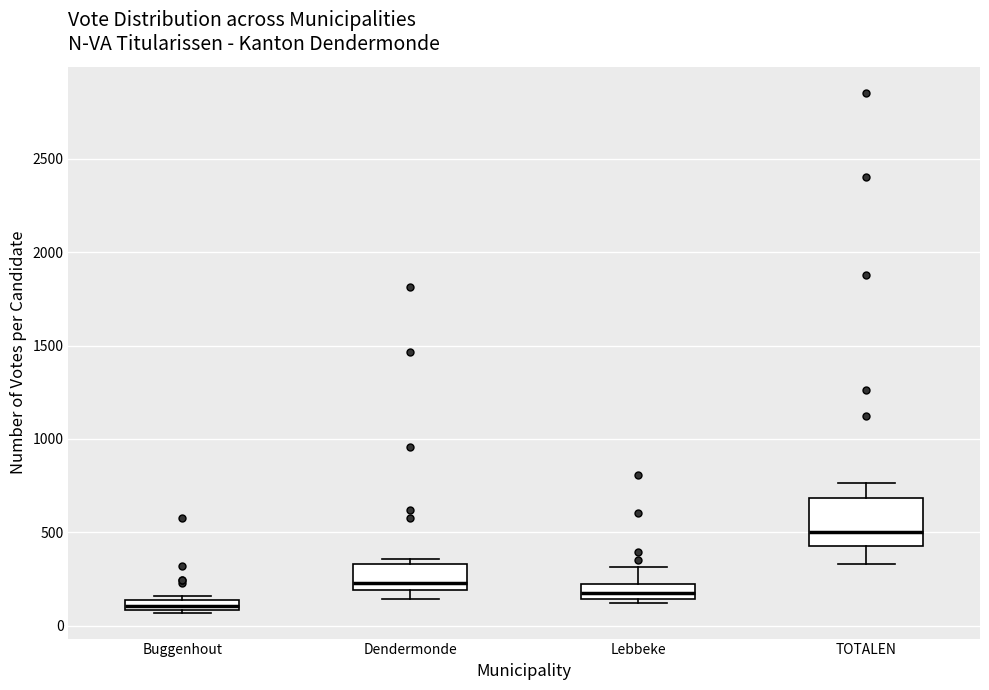

Where is the upper edge of the box for Lebbeke on the y-axis? The values are not printed on the chart, so give them approximately, as read against the axis.

200